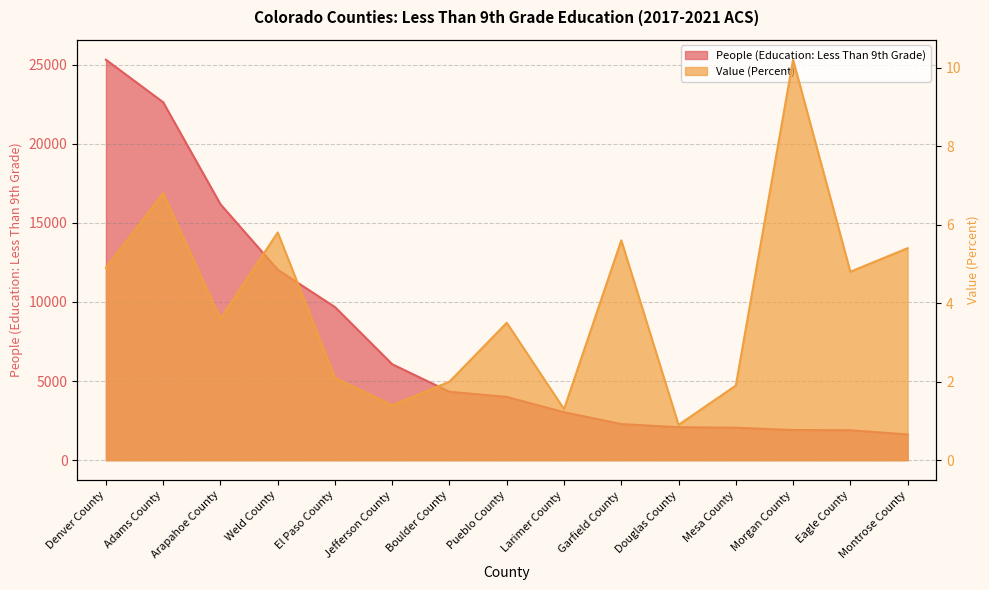

Reading left to right, what are all the values shown in this chart?

People (Education: Less Than 9th Grade): 25311.0	22623.0	16179.0	12040.0	9677.0	6064.0	4323.0	3999.0	3030.0	2284.0	2084.0	2052.0	1905.0	1892.0	1627.0
Value (Percent): 4.9	6.8	3.6	5.8	2.1	1.4	2.0	3.5	1.3	5.6	0.9	1.9	10.2	4.8	5.4